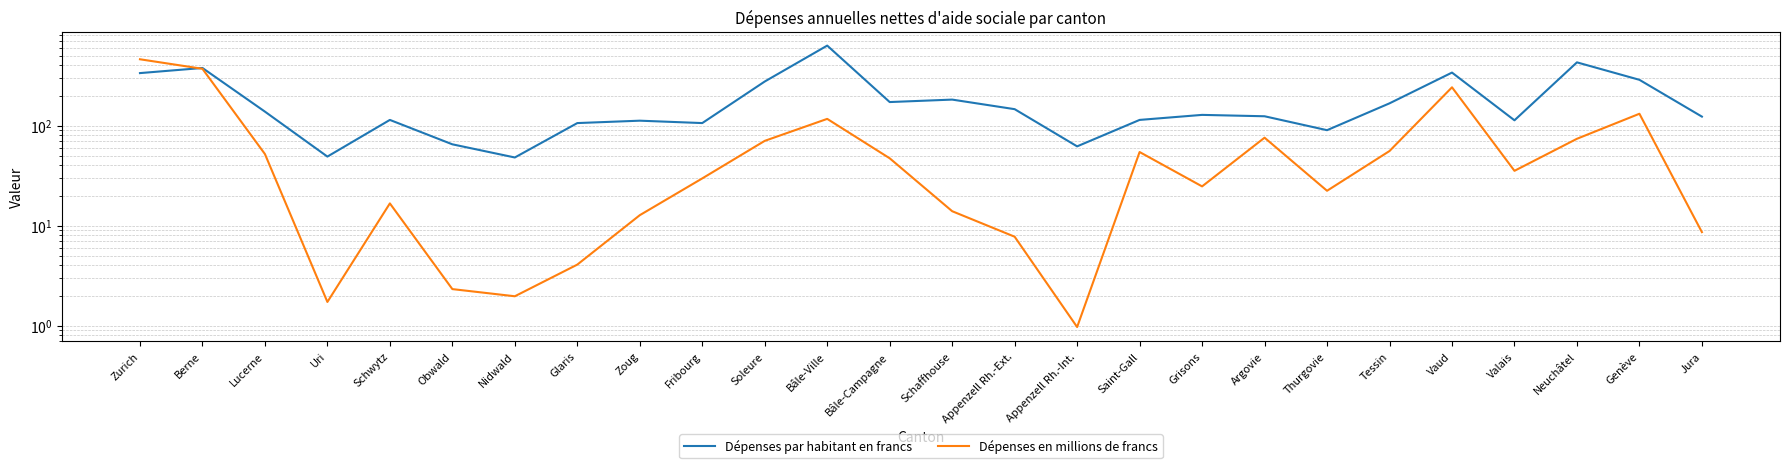

What is the difference between the Dépenses en millions de francs values at Fribourg and Lucerne?

22.3